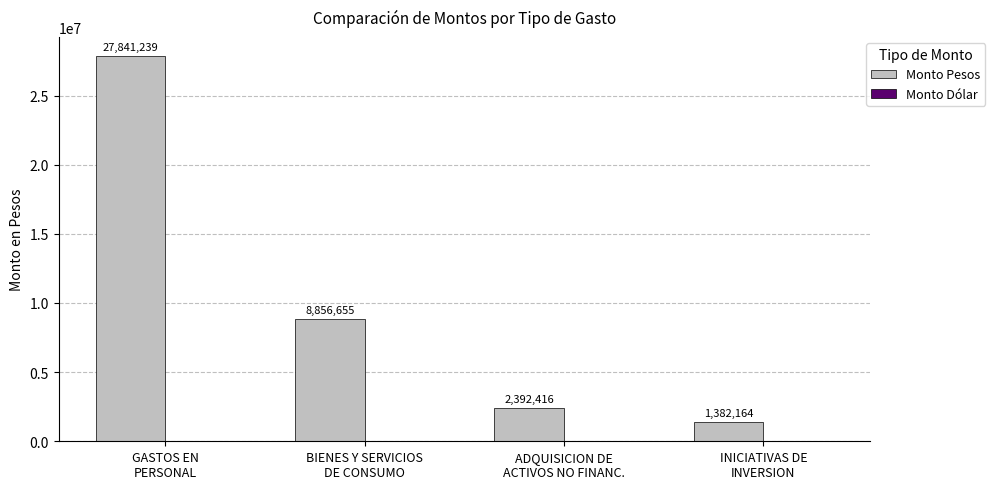

Which series has the largest total across all categories?

Monto Pesos